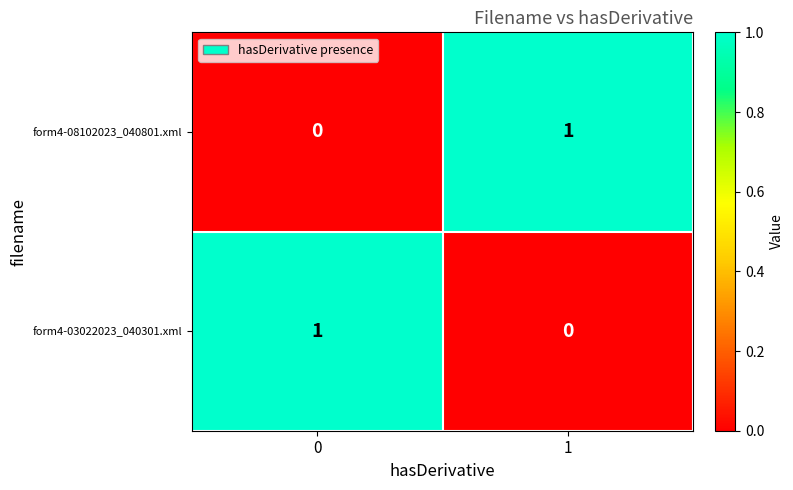

Rank the categories by form4-03022023_040301.xml value from highest to lowest.

0, 1